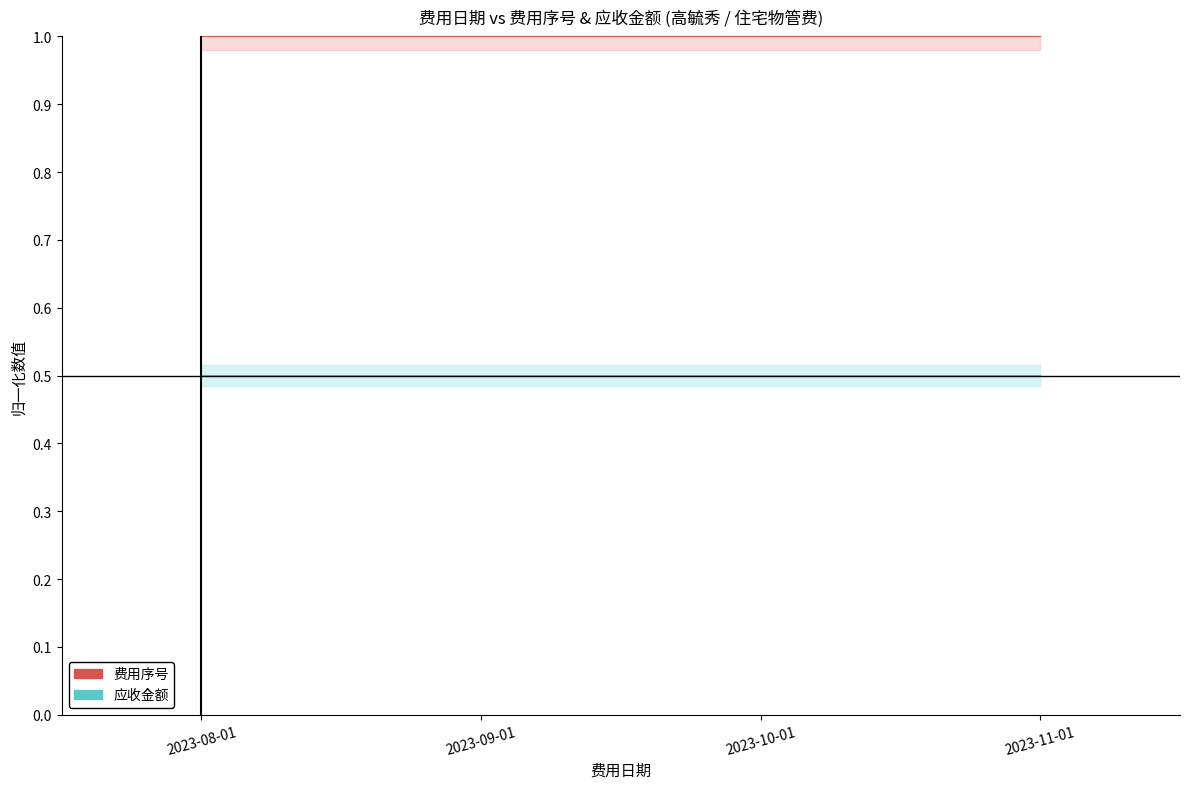

What is the label of the 2nd point from the left?

2023-09-01